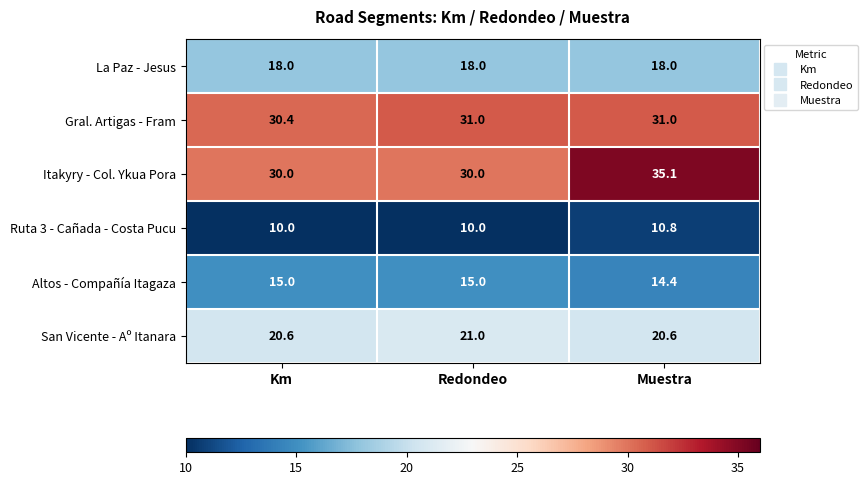

Which series has the largest total across all categories?

Itakyry - Col. Ykua Pora